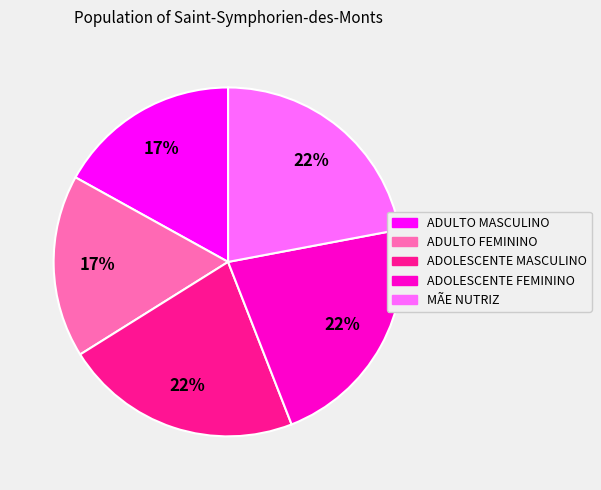

To the nearest percent, what portion does ADULTO FEMININO represent?

17%